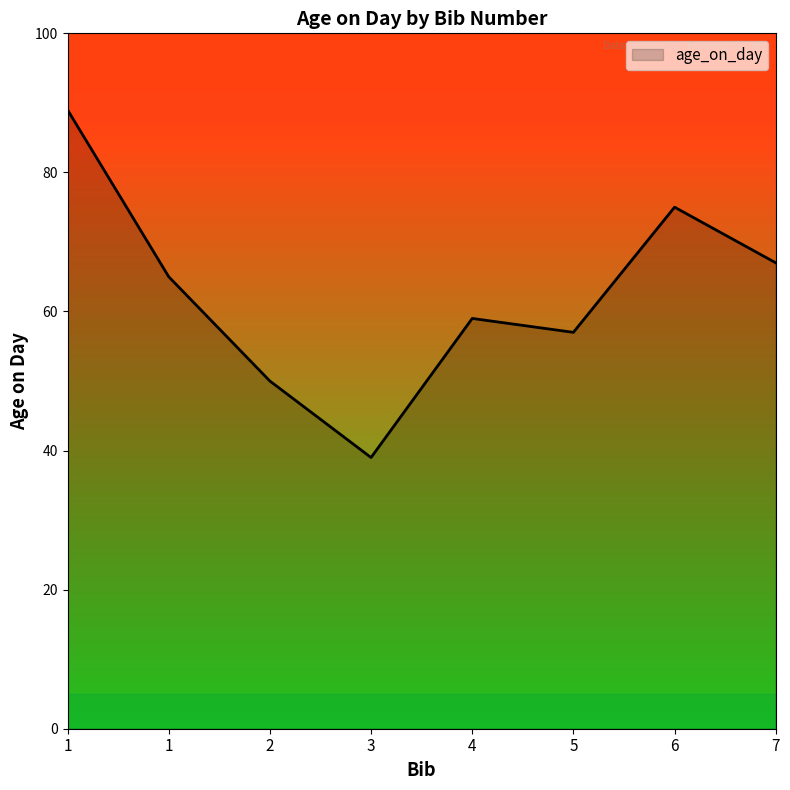

What is the smallest value displayed?

39